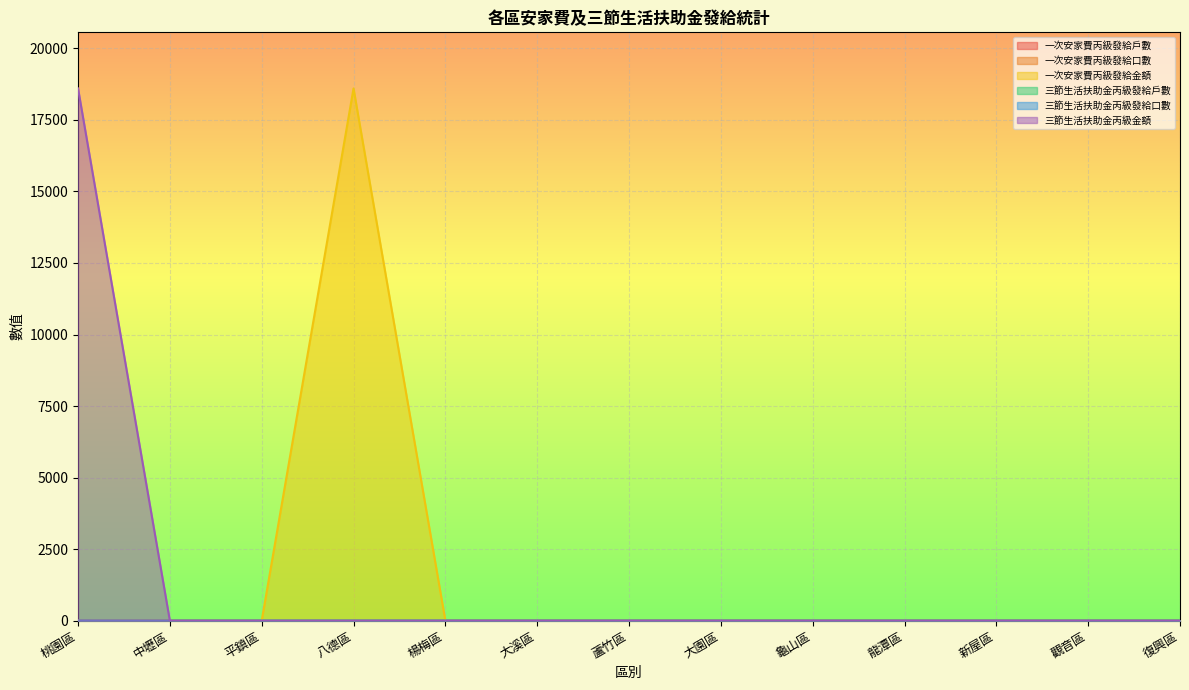

Which label corresponds to the largest value in the chart?

八德區